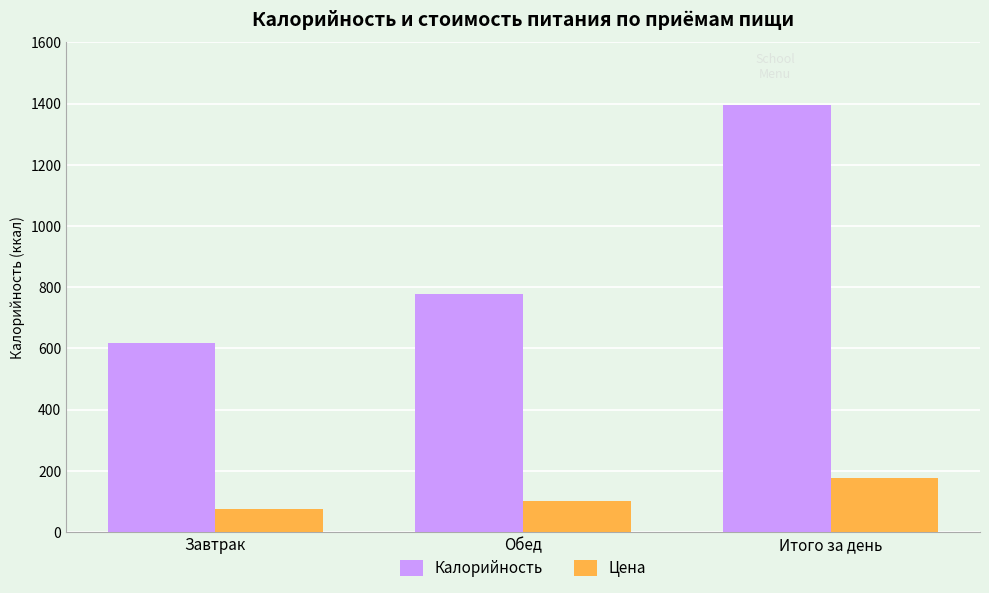

What is the average value of the Калорийность series?

930.3